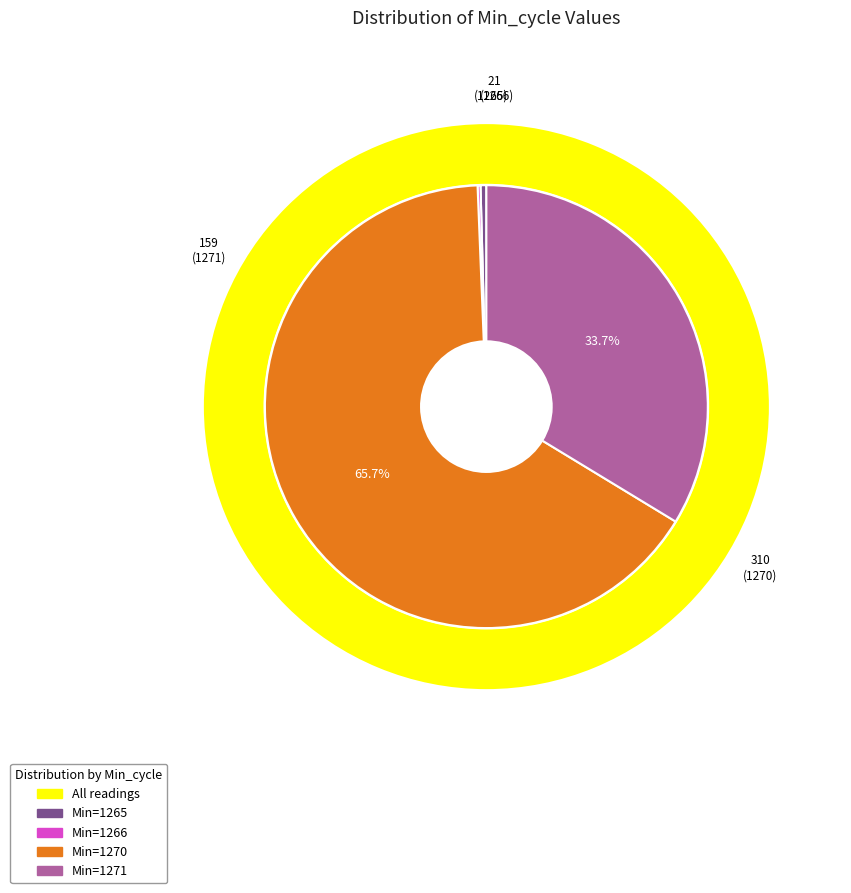

True or false: 1271 accounts for 18% of the total.

False